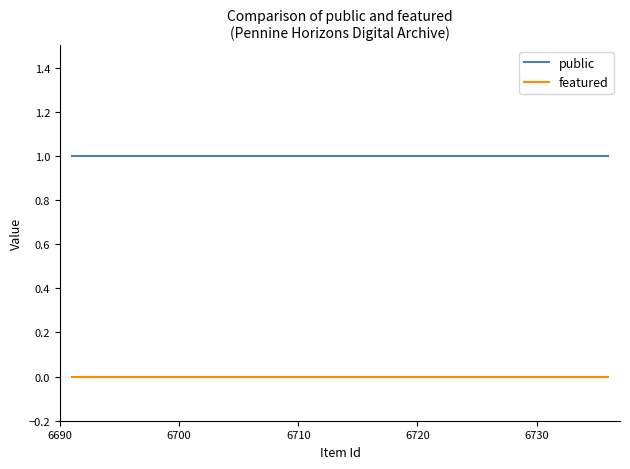

Reading left to right, what are all the values shown in this chart?

public: 1	1	1	1	1
featured: 0	0	0	0	0